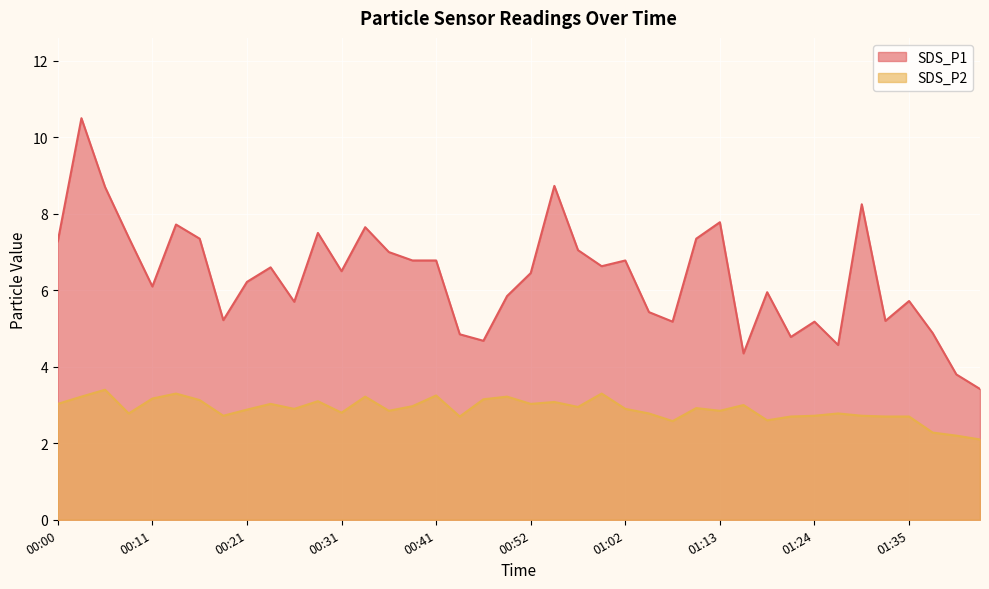

Between 00:23 and 00:26, which series saw the biggest shift?

SDS_P1